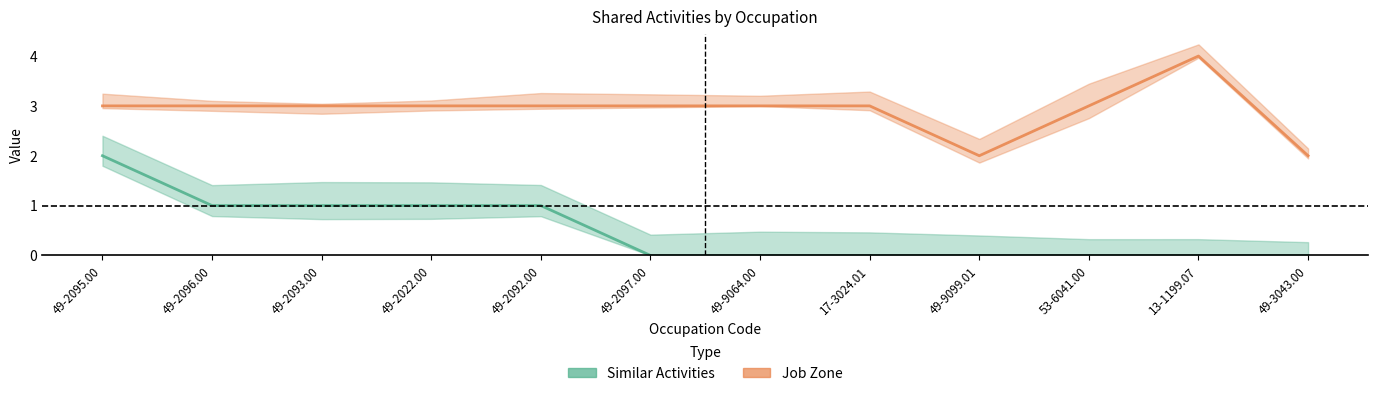

True or false: Similar Activities and Job Zone intersect in this chart.

False